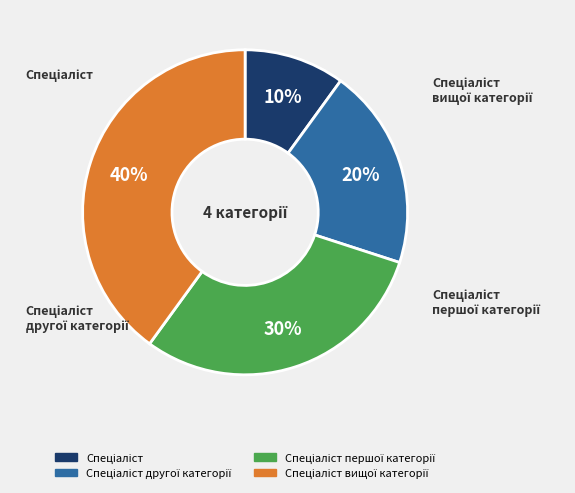

How many slices are in this pie chart?

4